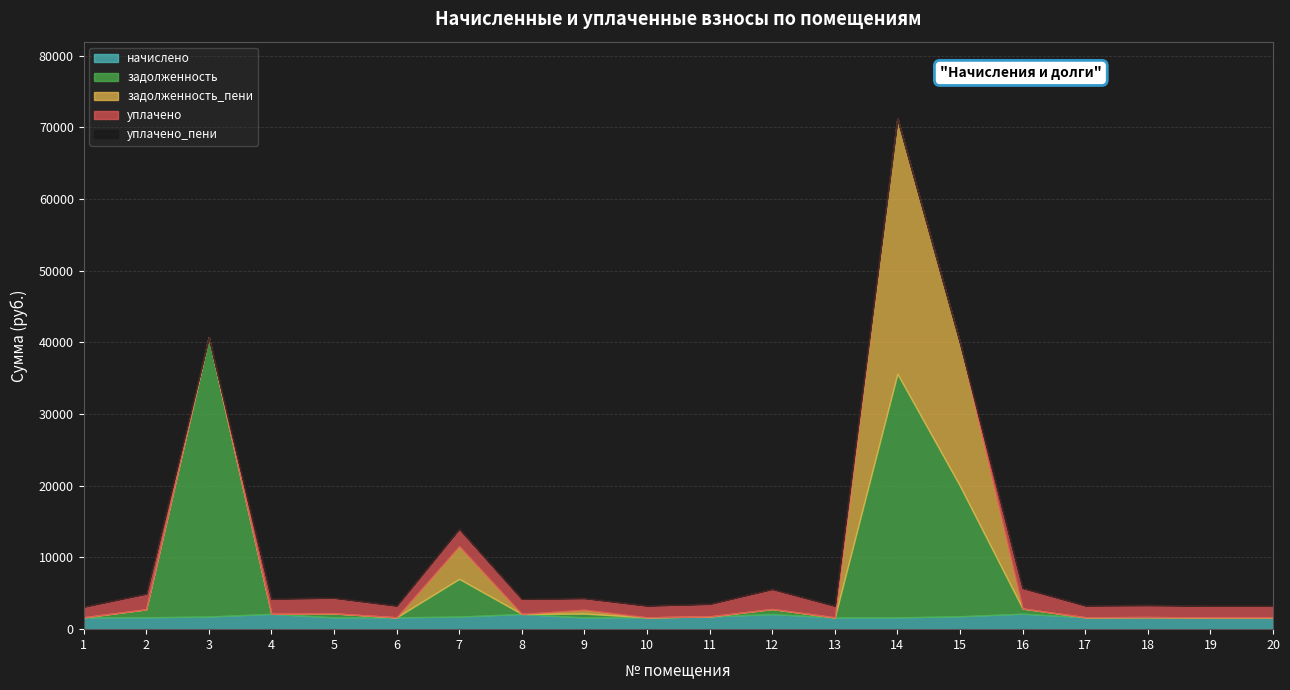

Which series has the largest range (max minus min)?

задолженность